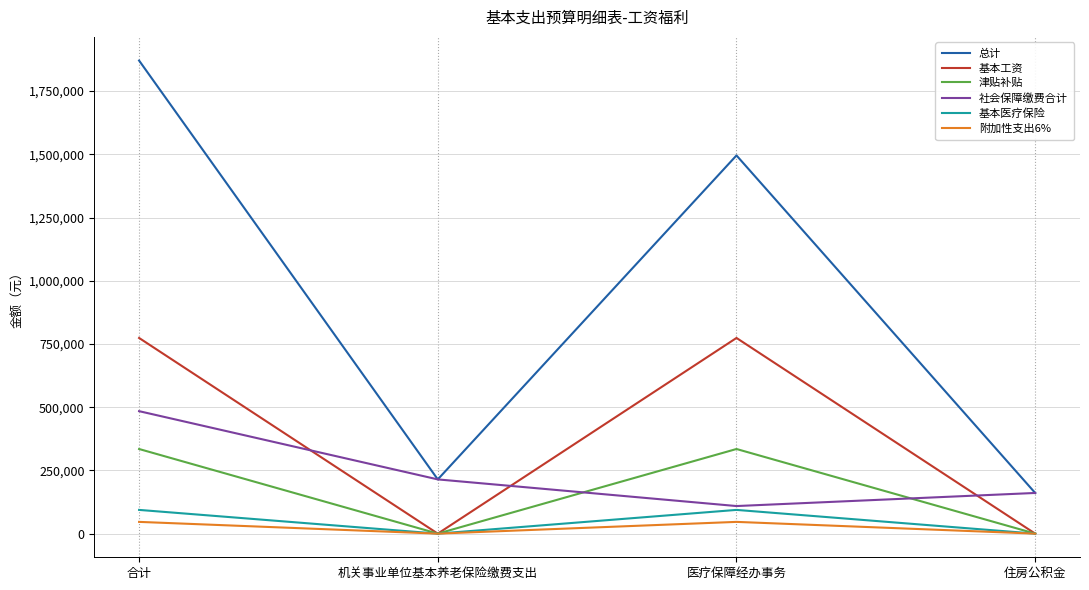

True or false: 总计 and 基本医疗保险 intersect in this chart.

False